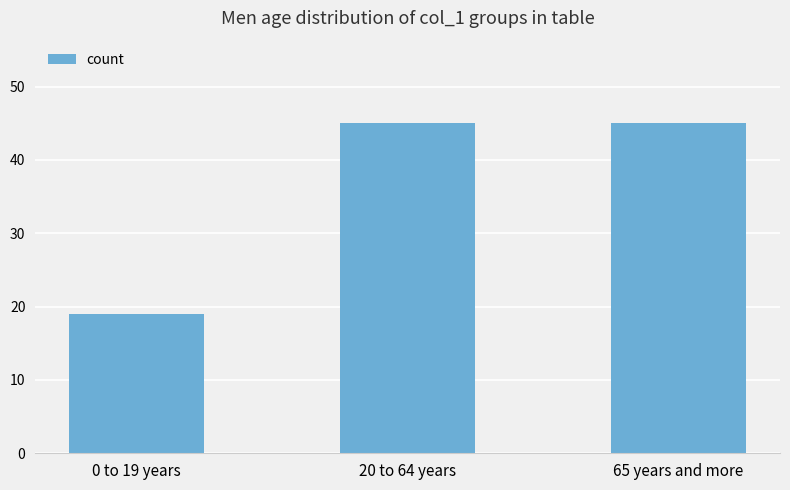

Reading left to right, transcribe all the data shown in this chart.

19	45	45